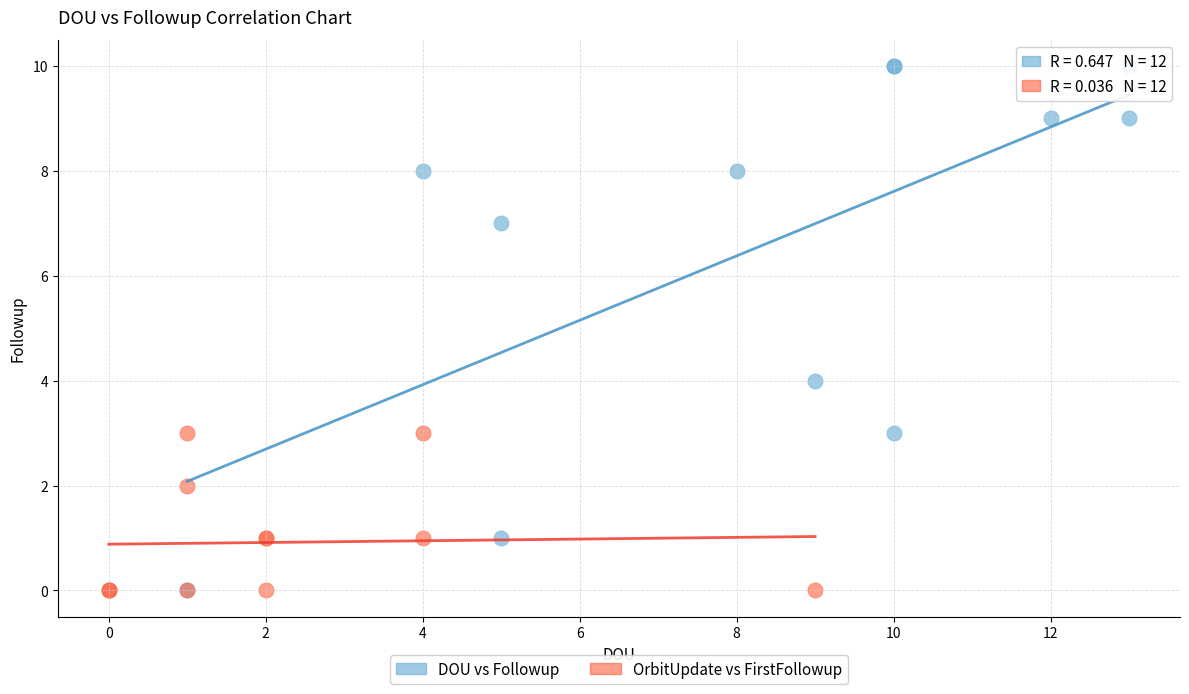

Which series reaches the maximum Y coordinate?

DOU vs Followup